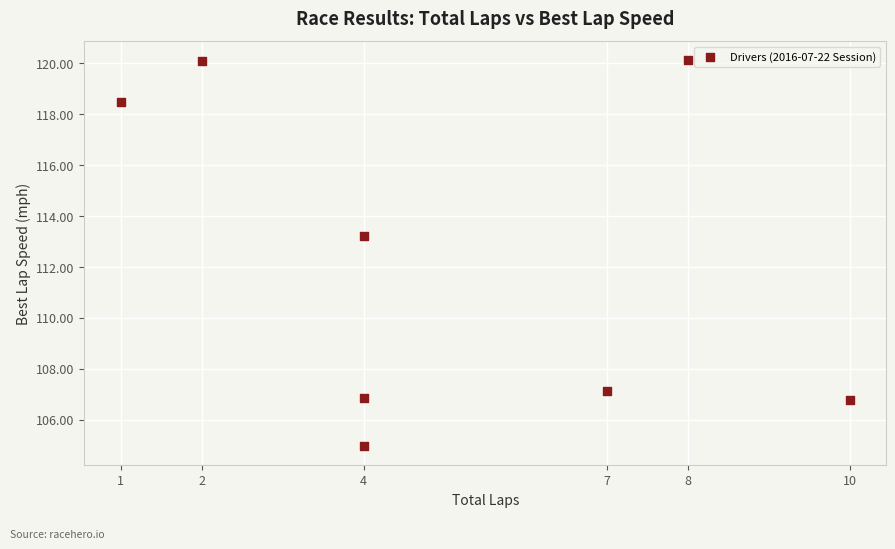

What Y value in the scatter plot is closest to 112?

113.2